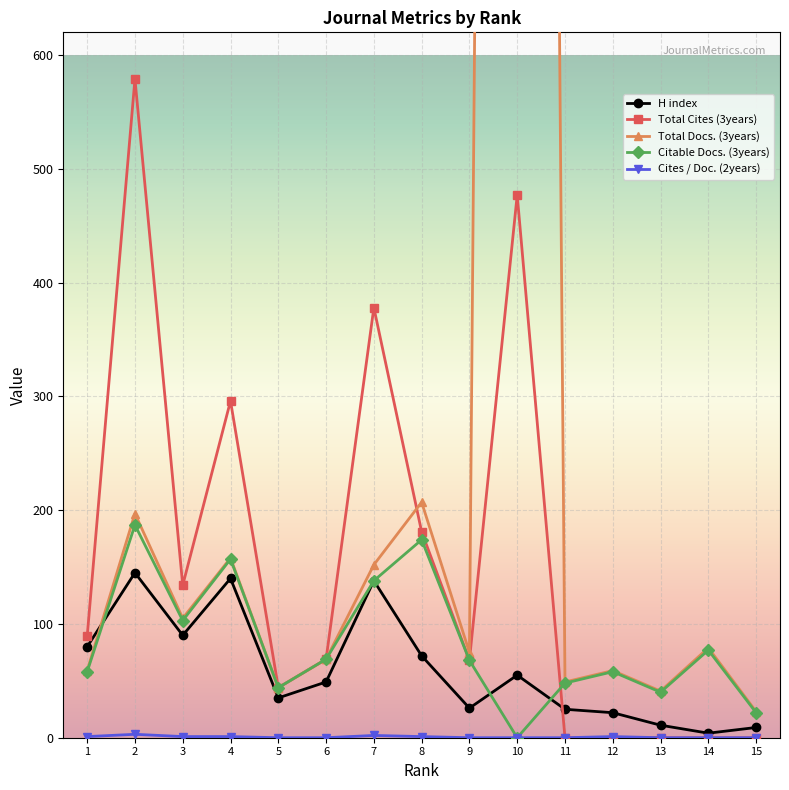

What is the maximum value for H index?

145